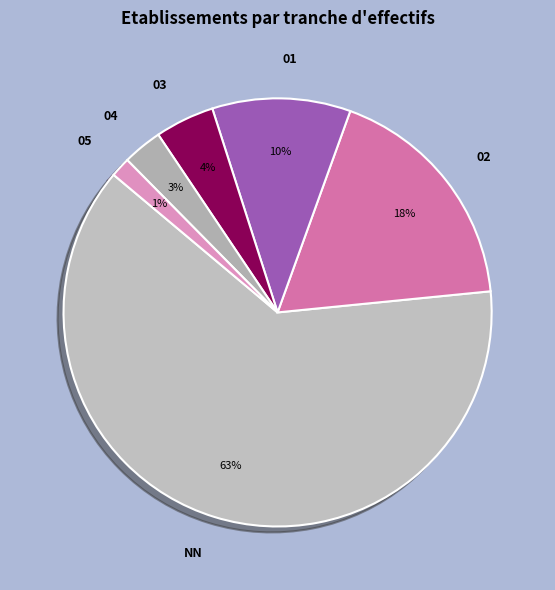

To the nearest percent, what is the combined percentage of 04 and 05?

4%